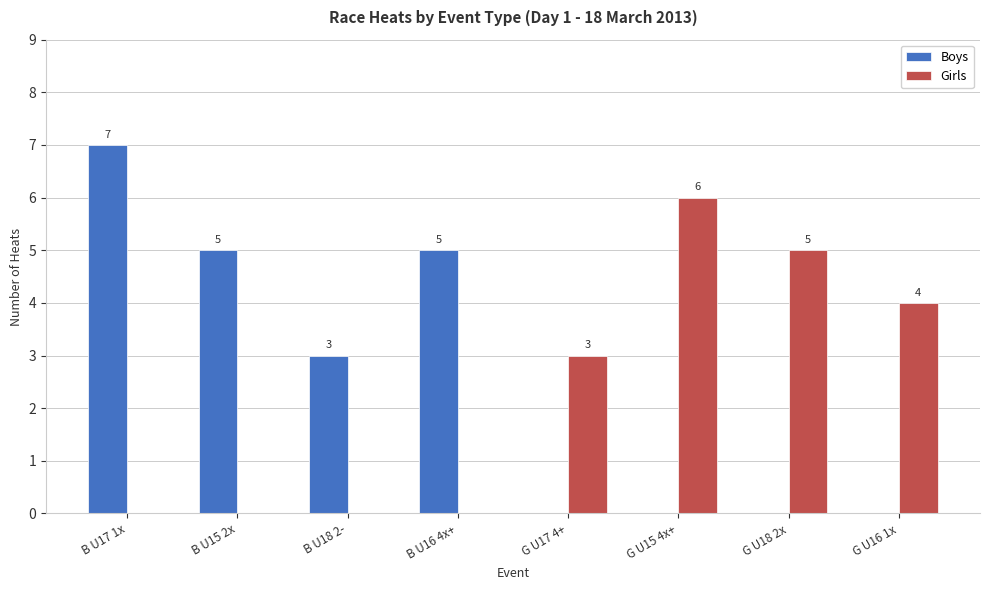

What is the total value across all series at B U16 4x+?

5